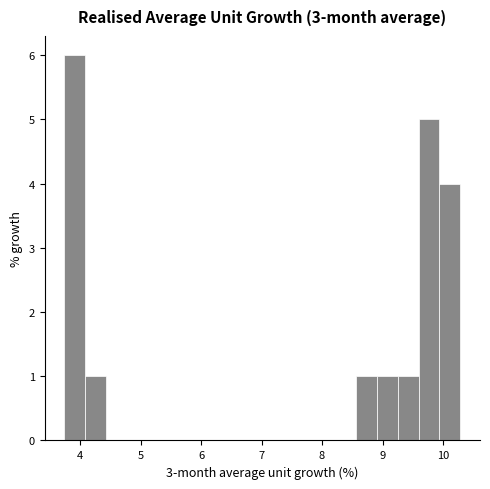

Read against the x-axis, roughly where is the centre of the tallest bar?

3.9